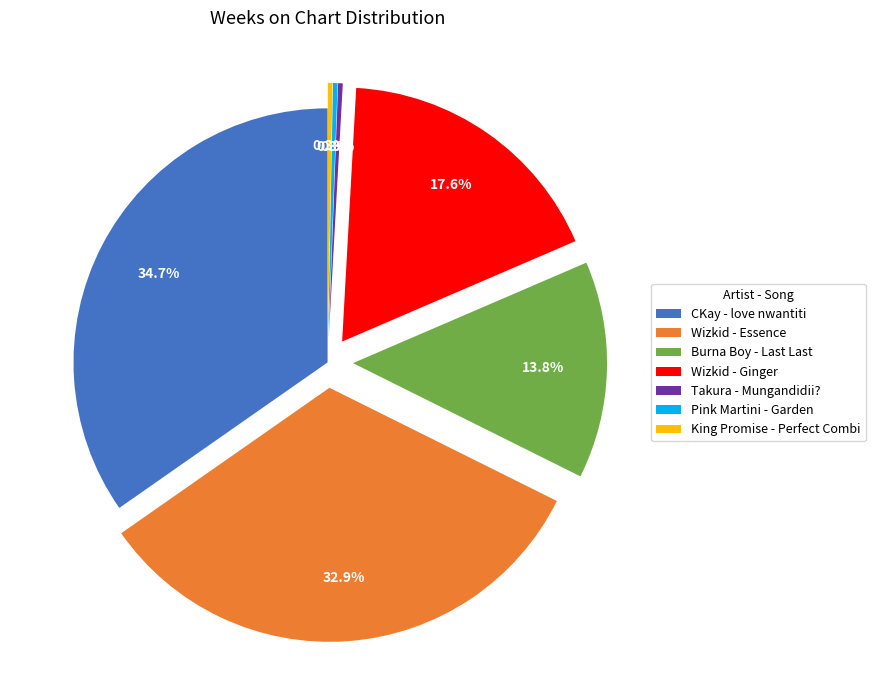

Is it true that Wizkid - Essence is 33% of the pie?

True